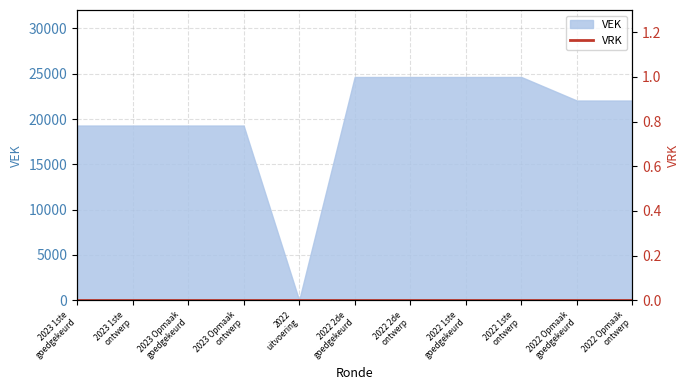

Reading right to left, what are all the values shown in this chart?

22040	22040	24637	24637	24637	24637	0	19279	19279	19279	19279